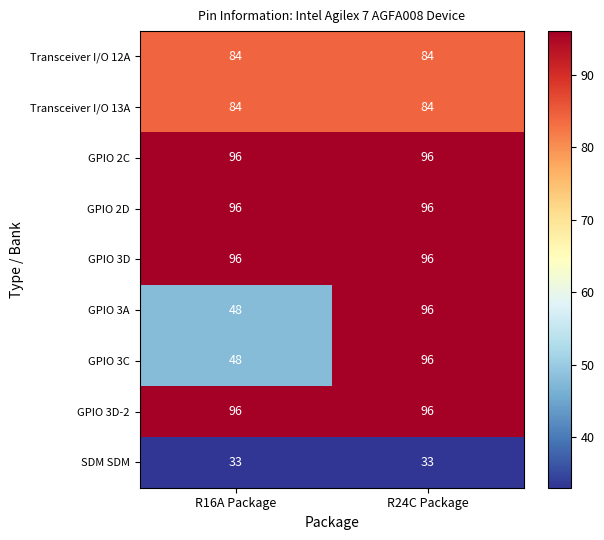

Reading right to left, extract all data points from this chart.

Transceiver I/O 12A: 84	84
Transceiver I/O 13A: 84	84
GPIO 2C: 96	96
GPIO 2D: 96	96
GPIO 3D: 96	96
GPIO 3A: 96	48
GPIO 3C: 96	48
GPIO 3D-2: 96	96
SDM SDM: 33	33